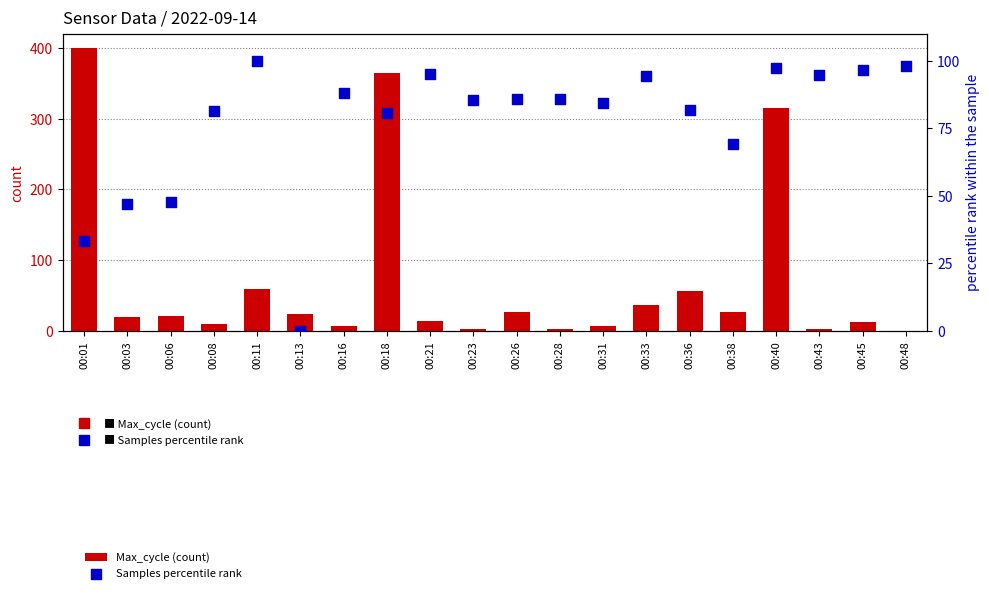

Is the value of Samples percentile rank at 00:36 greater than the value of Max_cycle (count) at 00:11?

Yes